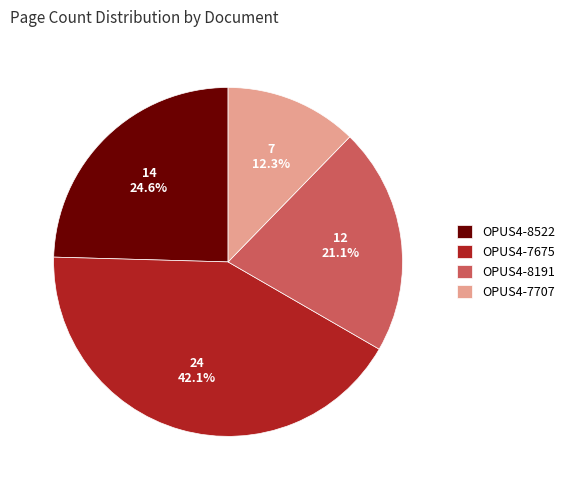

How many slices are in this pie chart?

4